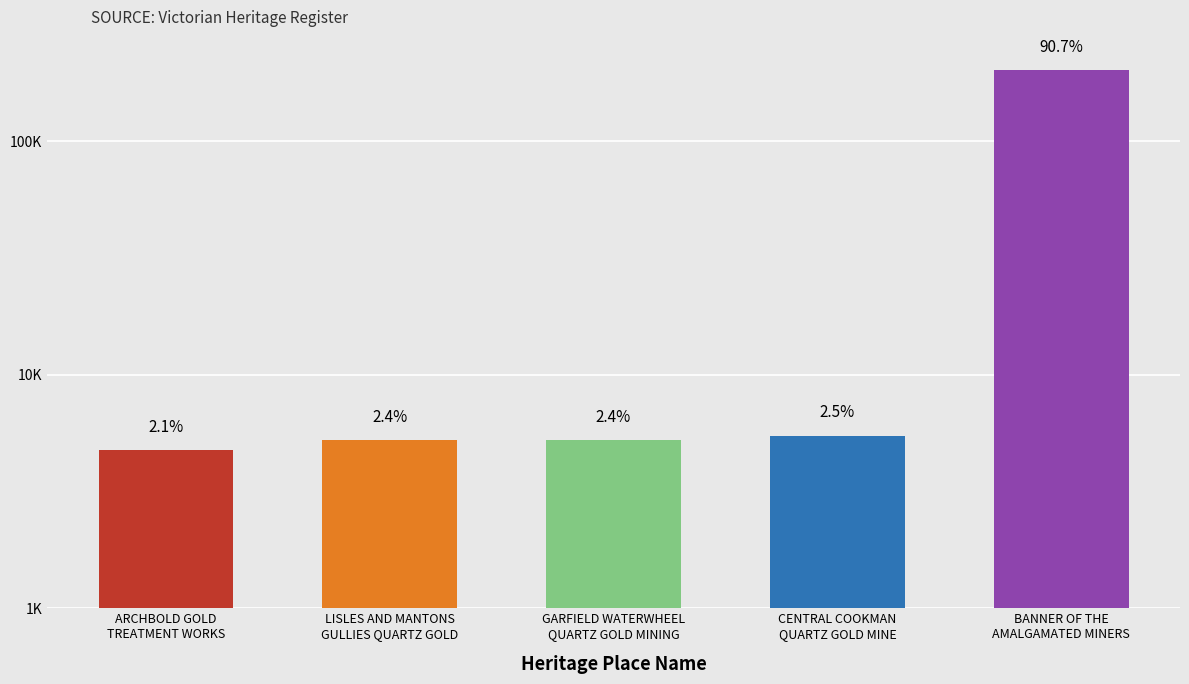

Rank the categories by value from lowest to highest.

ARCHBOLD GOLD
TREATMENT WORKS, LISLES AND MANTONS
GULLIES QUARTZ GOLD, GARFIELD WATERWHEEL
QUARTZ GOLD MINING, CENTRAL COOKMAN
QUARTZ GOLD MINE, BANNER OF THE
AMALGAMATED MINERS